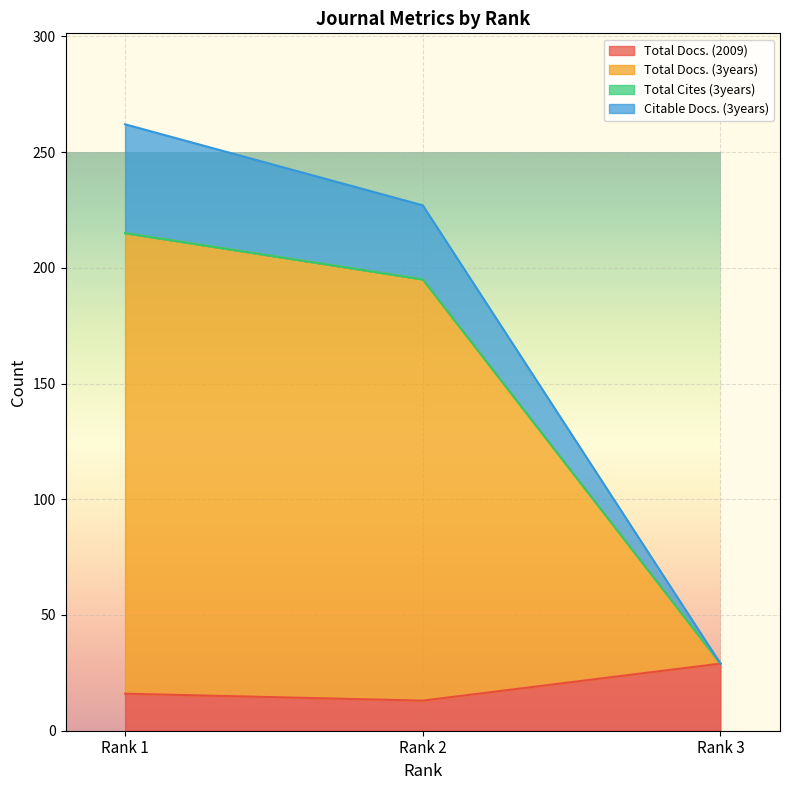

At which label is Total Docs. (2009) closest to 21?

Rank 1